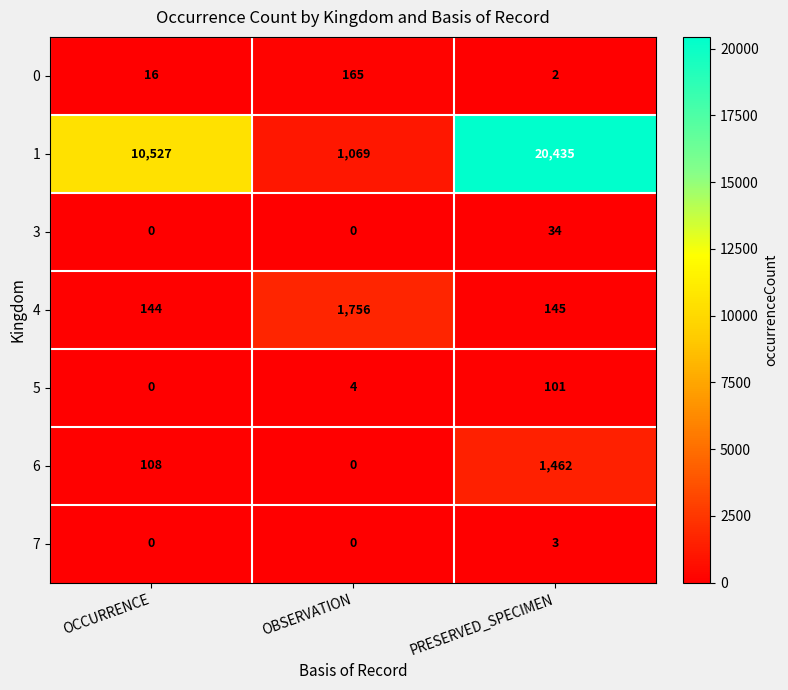

Is it true that 7 equals 1 at OBSERVATION?

False